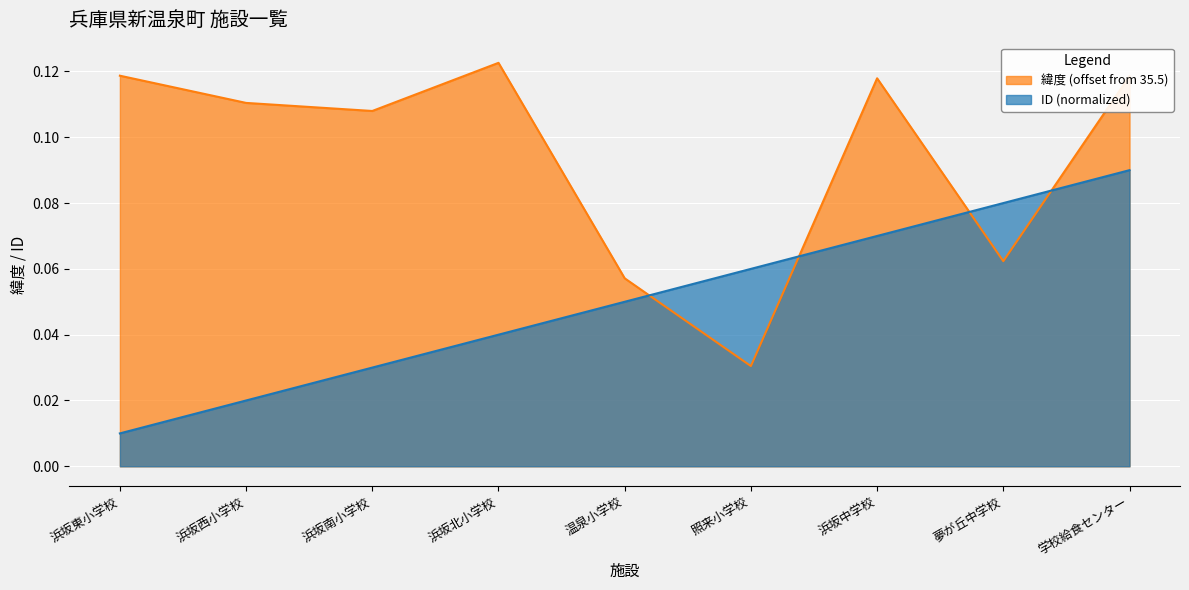

True or false: ID and 緯度 cross at least once.

True